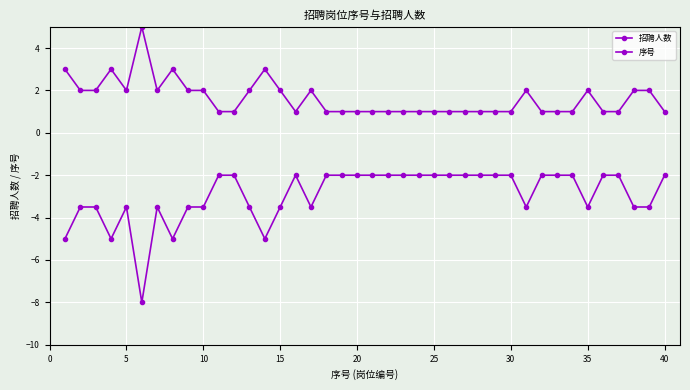

How many data points does each series have?

40